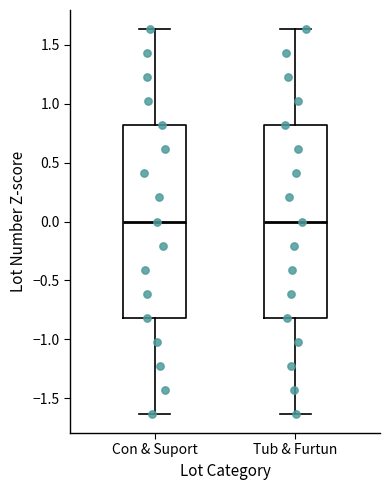

Reading left to right, transcribe this box plot: for each box, give where its median line is, the range the box spans, and where its two whiskers end, as read against the y-axis. The values are not printed on the chart, so give them approximately, as read against the axis.

Con & Suport: median 0.00, box -0.80 to 0.80, whiskers -1.65 to 1.65
Tub & Furtun: median 0.00, box -0.80 to 0.80, whiskers -1.65 to 1.65